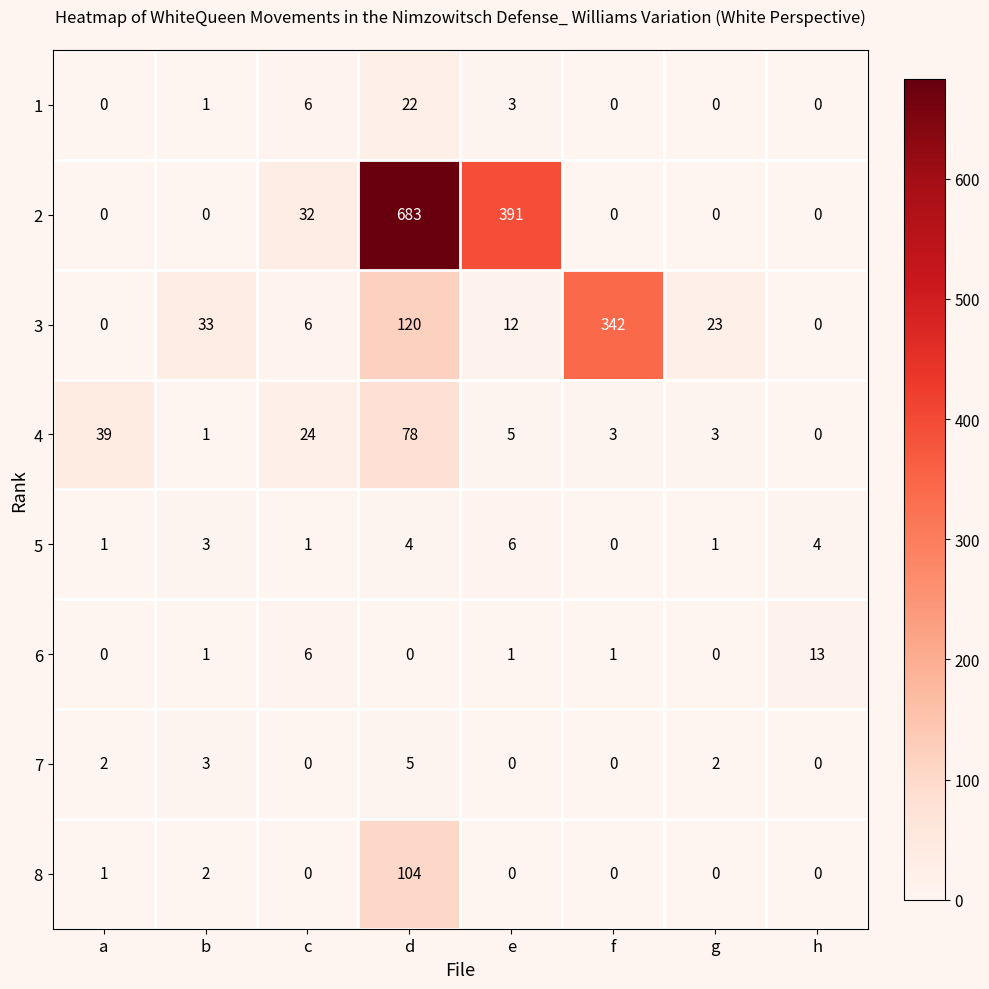

List the series in order of their peak value, lowest first.

7, 5, 6, 1, 4, 8, 3, 2